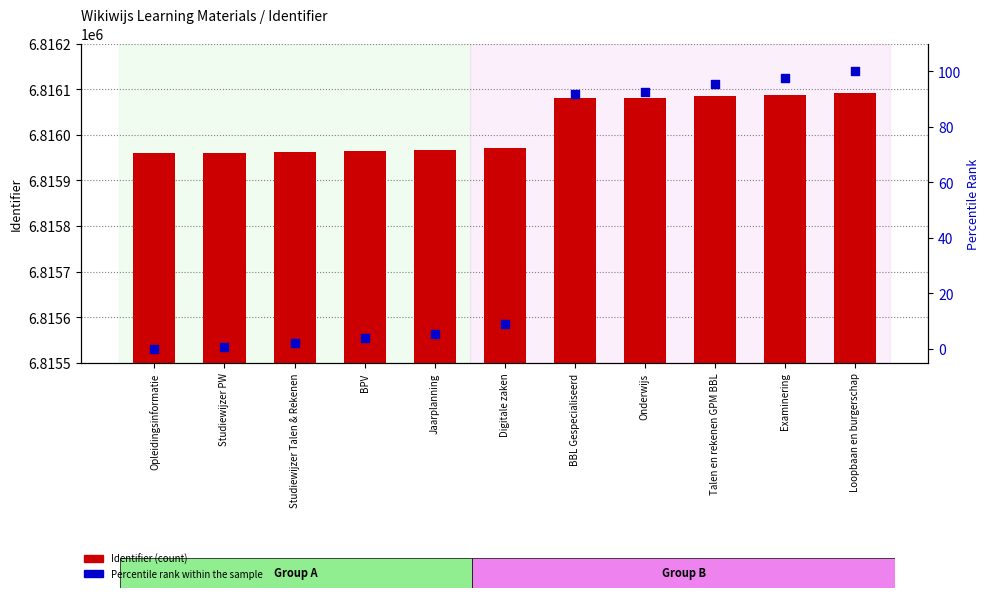

What are all the series names shown in the legend?

Identifier, percentile rank within the sample